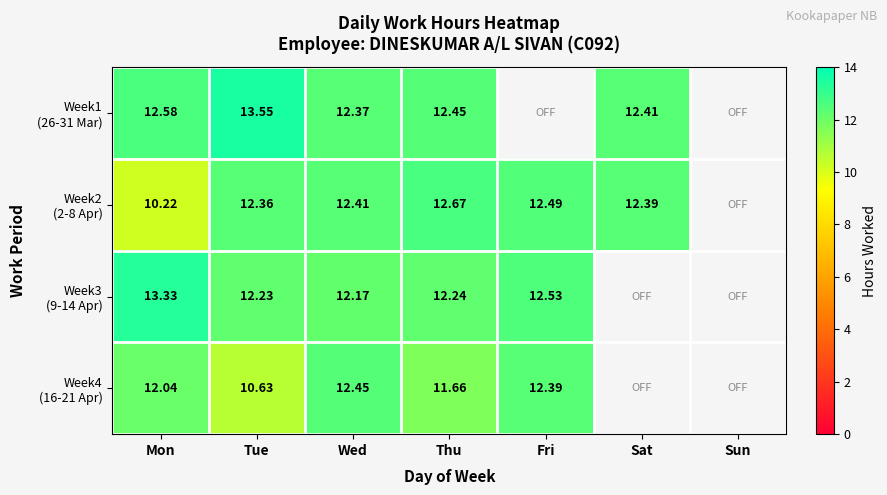

Is it true that Week3 (9-14 Apr) equals 13.3 at Mon?

True